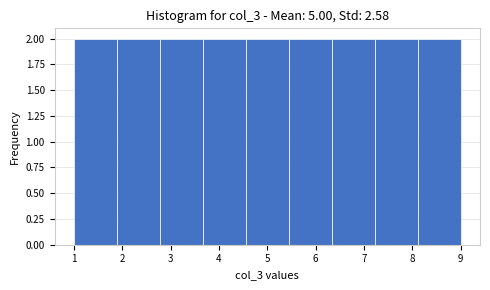

What is the height of the bar covering 8.1 to 9.0 on the x-axis? Neither the bar edges nor the heights are printed on the chart, so give them approximately, as read against the axes.

2